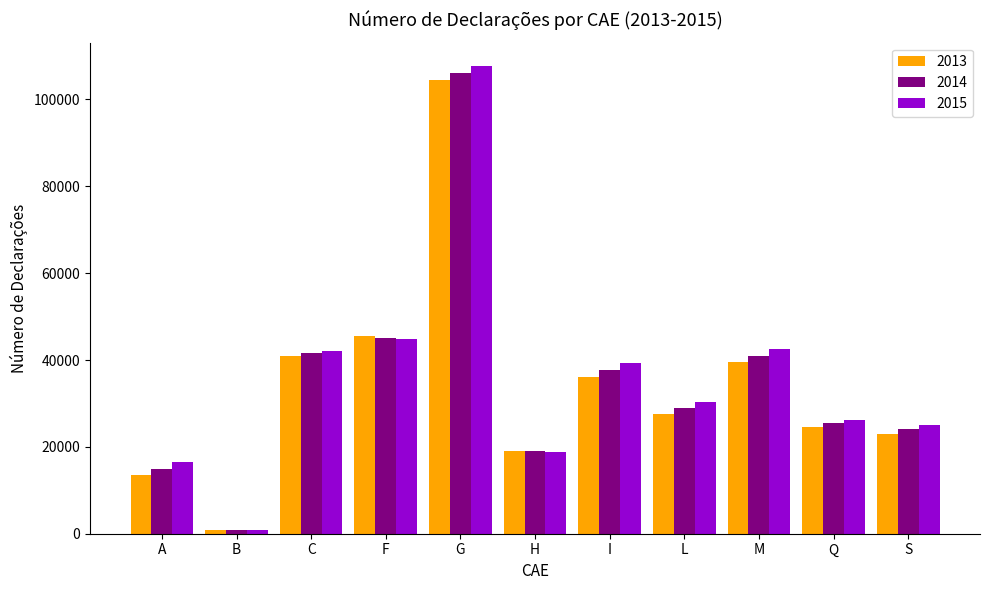

What is the spread (max minus min) of values at S?

2067